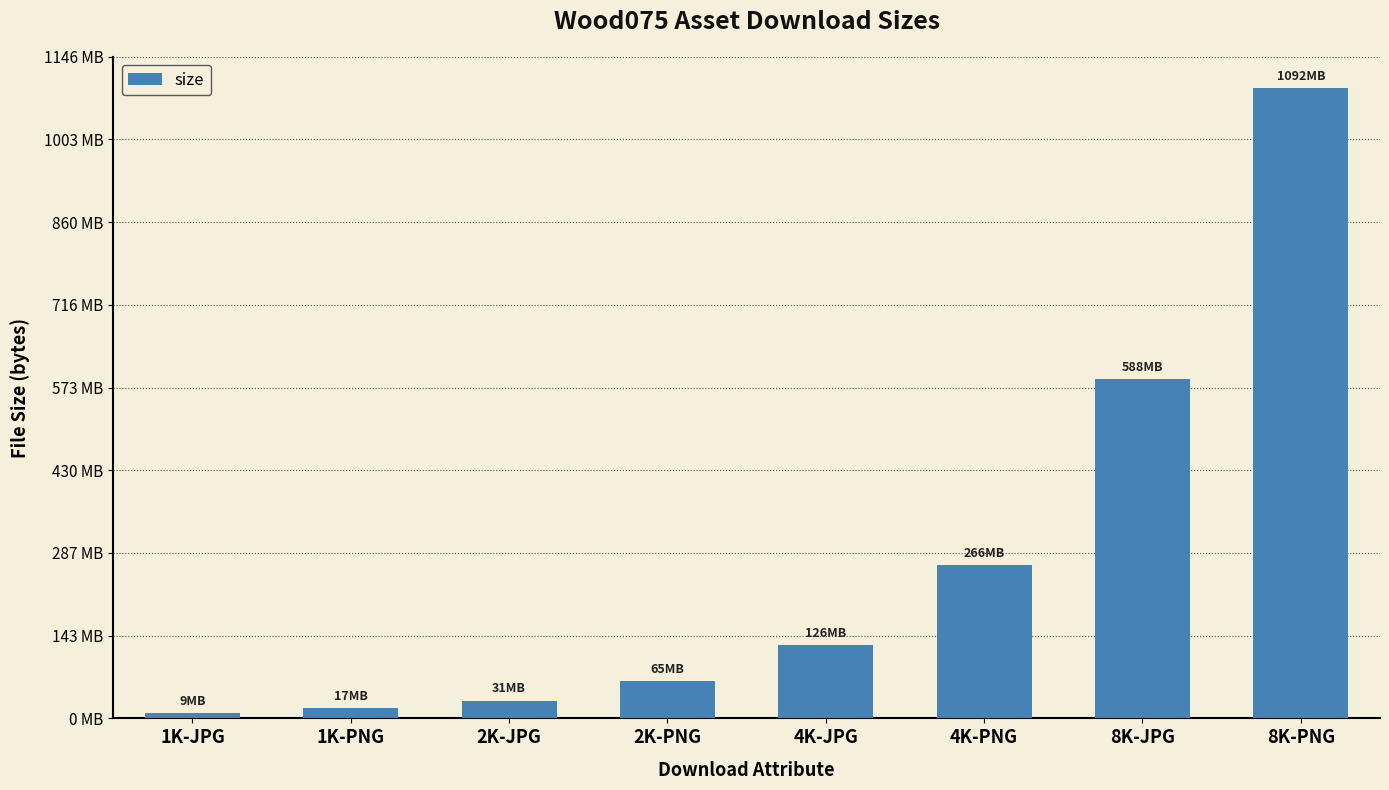

Does the chart contain any negative values?

No